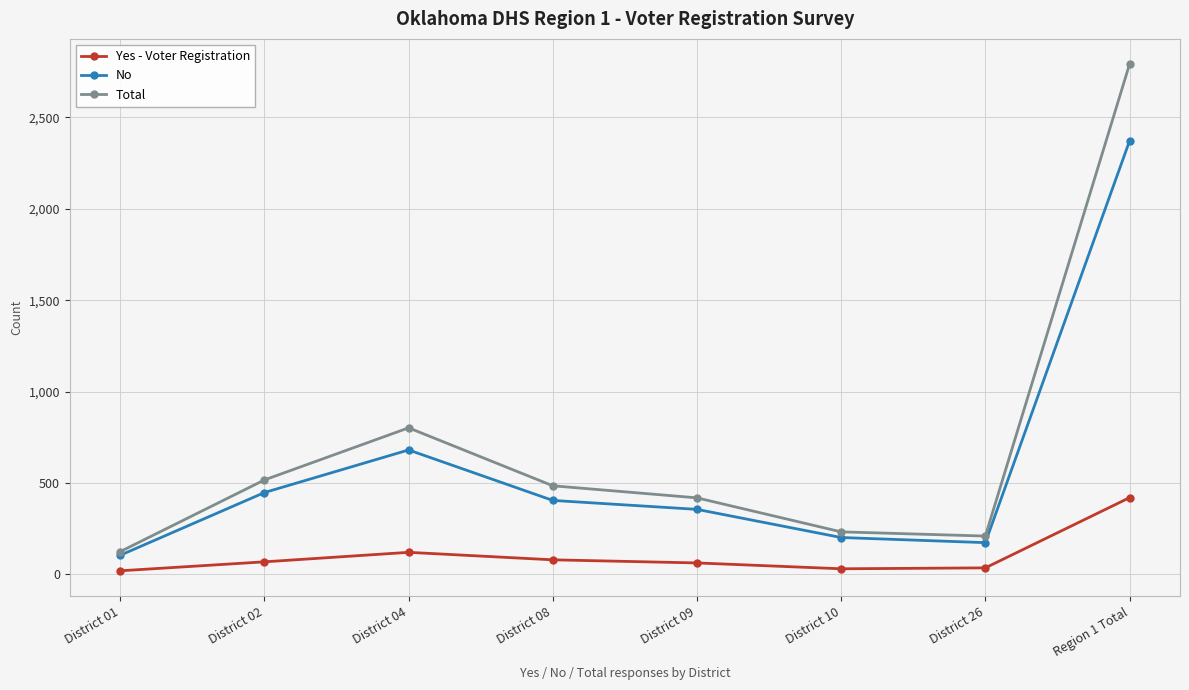

What position from the left is District 04?

3